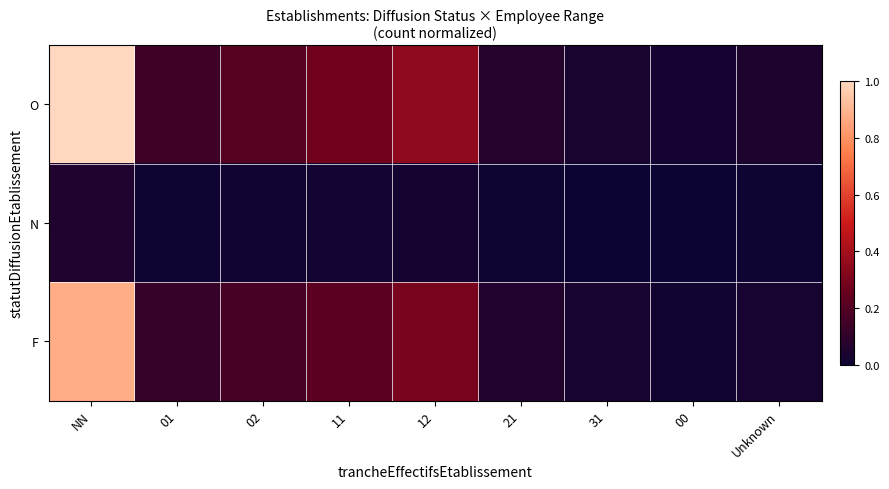

Between 01 and NN, which is larger?

NN